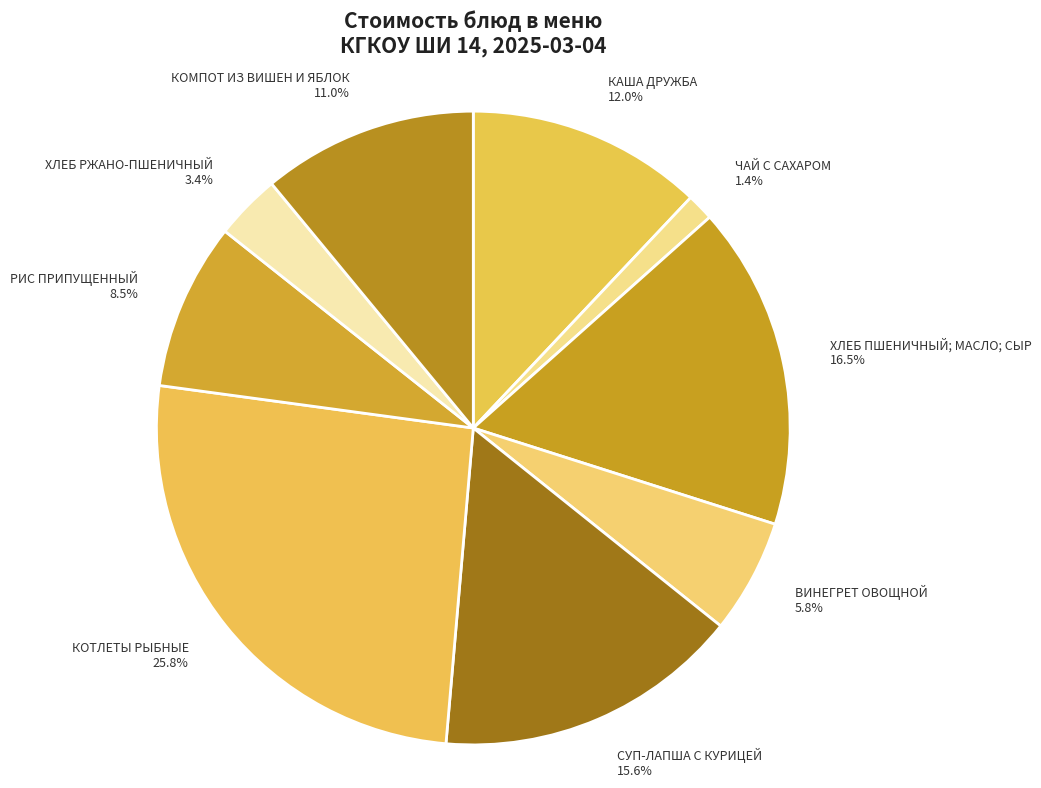

To the nearest percent, what is the difference between the largest and smallest slice percentages?

24%